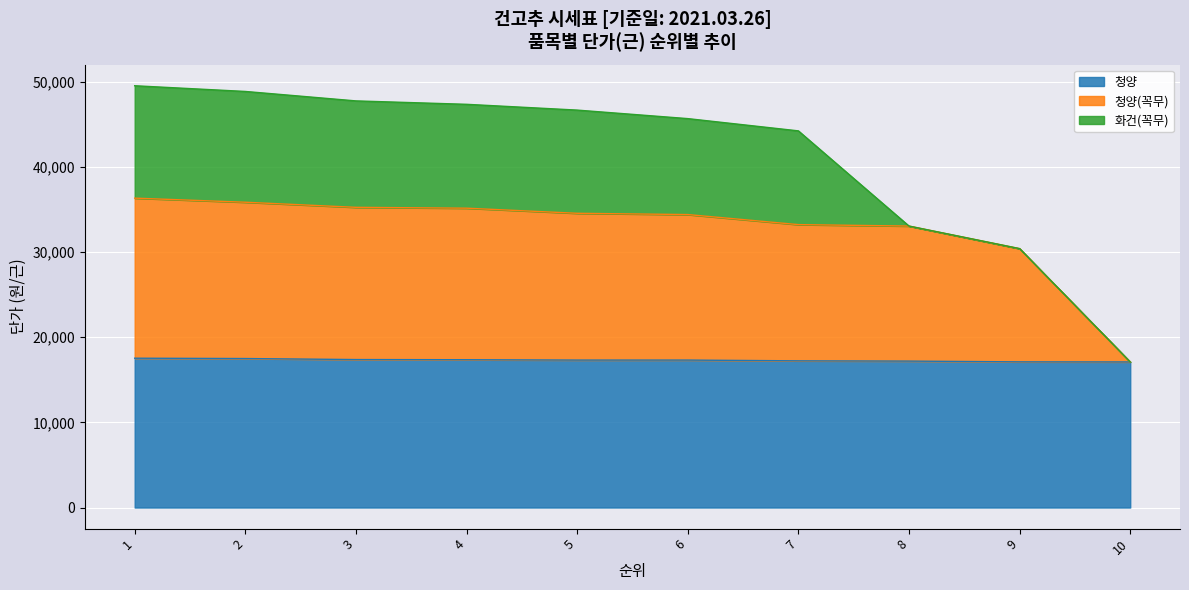

The value of 청양 at 7 is 8803. True or false?

False